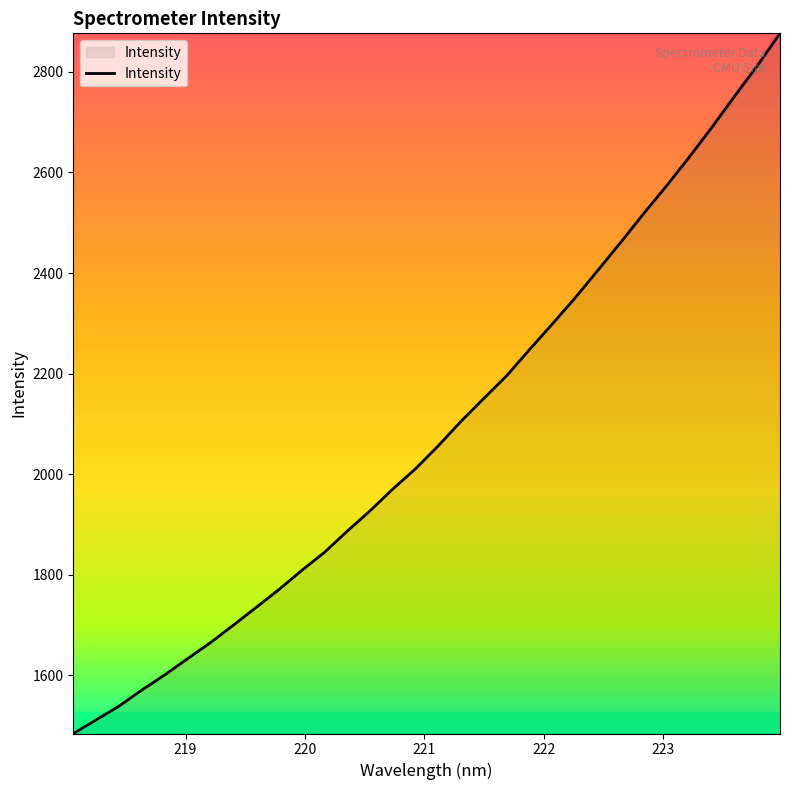

What is the minimum value shown in the chart?

1484.4